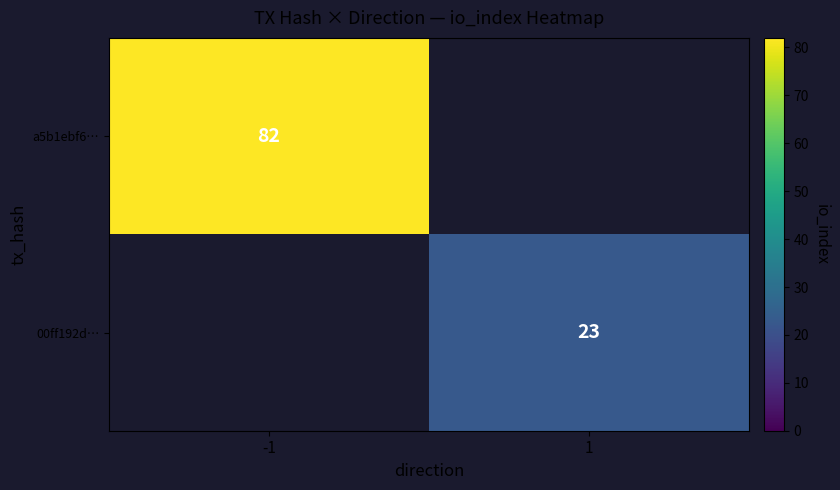

True or false: 00ff192d… has a value of 35 at 1.

False